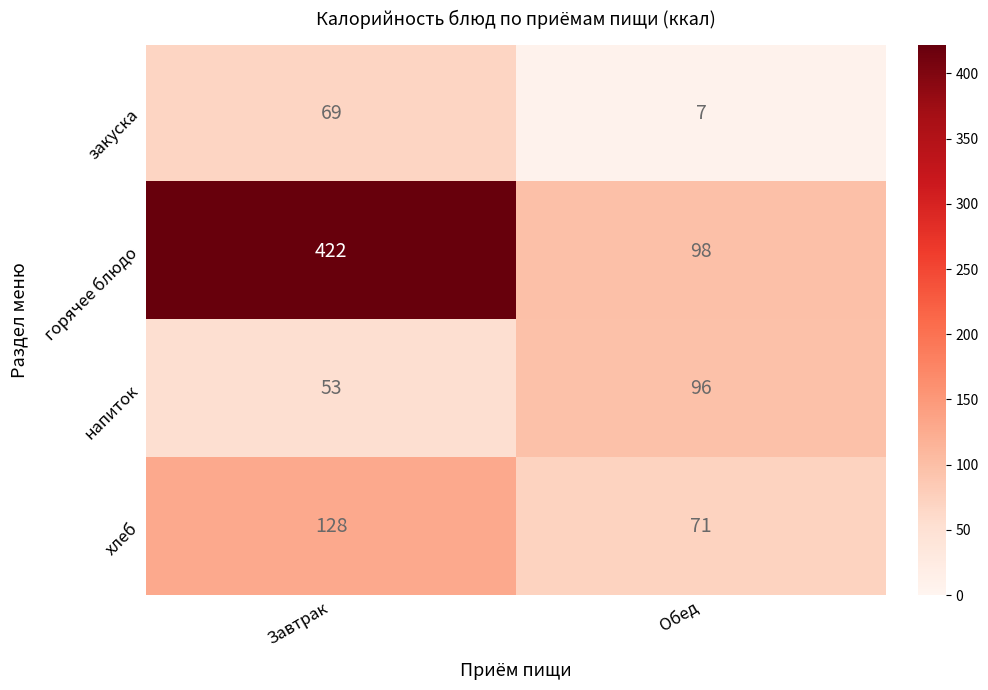

Reading left to right, extract all data points from this chart.

закуска: 69	7
горячее блюдо: 422	98
напиток: 53	96
хлеб: 128	71